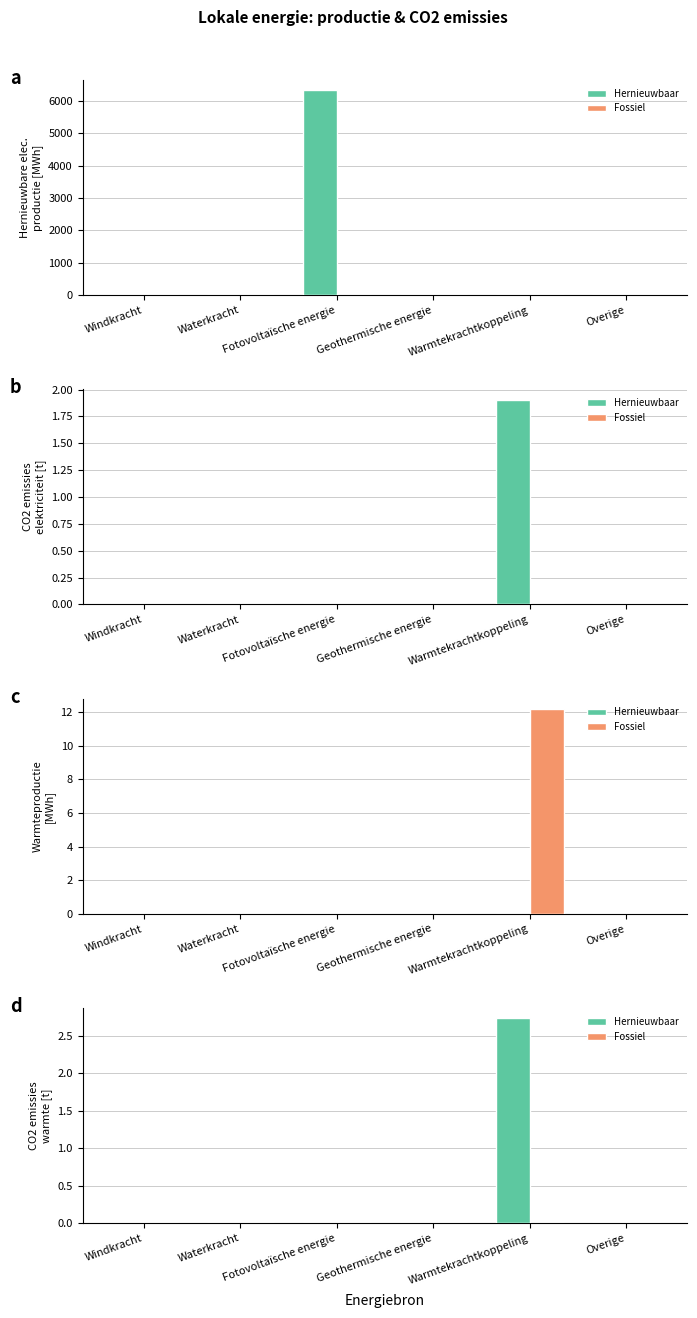

Reading left to right, extract all data points from this chart.

Hernieuwbaar: Windkracht=0.0	Waterkracht=0.0	Fotovoltaïsche energie=0.0	Geothermische energie=0.0	Warmtekrachtkoppeling=2.7	Overige=0.0
Fossiel: Windkracht=0.0	Waterkracht=0.0	Fotovoltaïsche energie=0.0	Geothermische energie=0.0	Warmtekrachtkoppeling=0.0	Overige=0.0